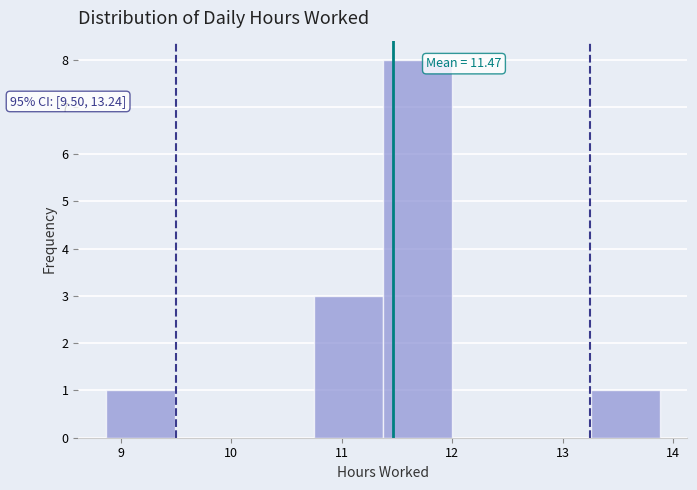

Over which range of the x-axis is the bar tallest?

11.4 to 12.0